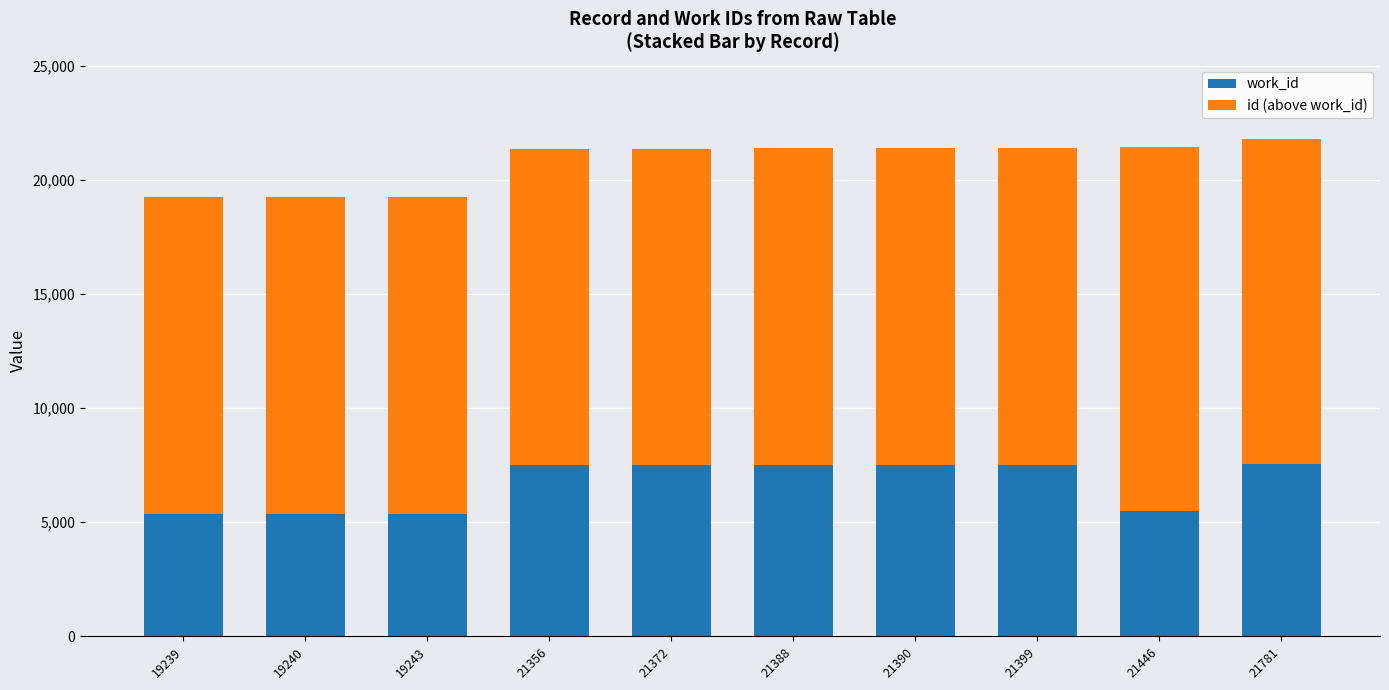

What is the sum of the work_id values at 19243 and 21372?

12843